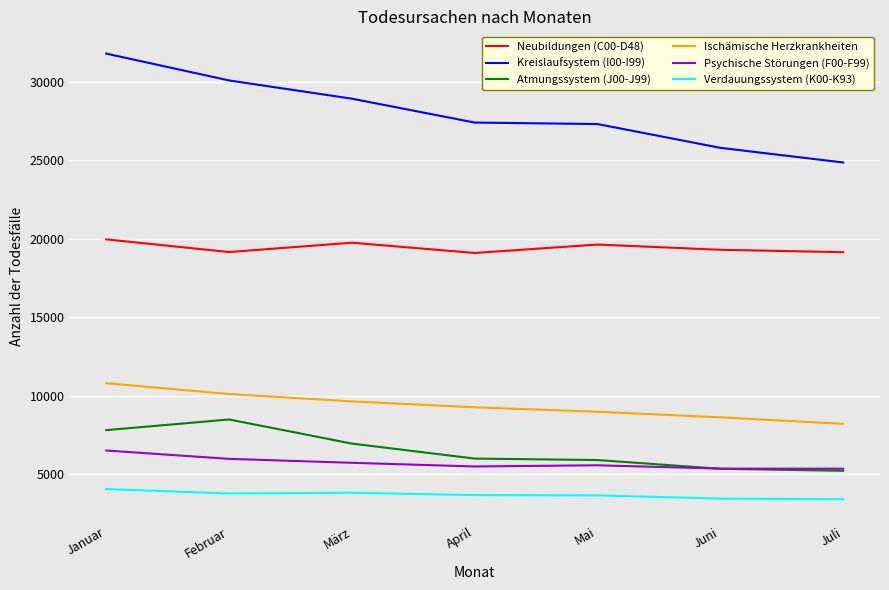

Is the value of Neubildungen (C00-D48) at Juni greater than the value of Kreislaufsystem (I00-I99) at Februar?

No